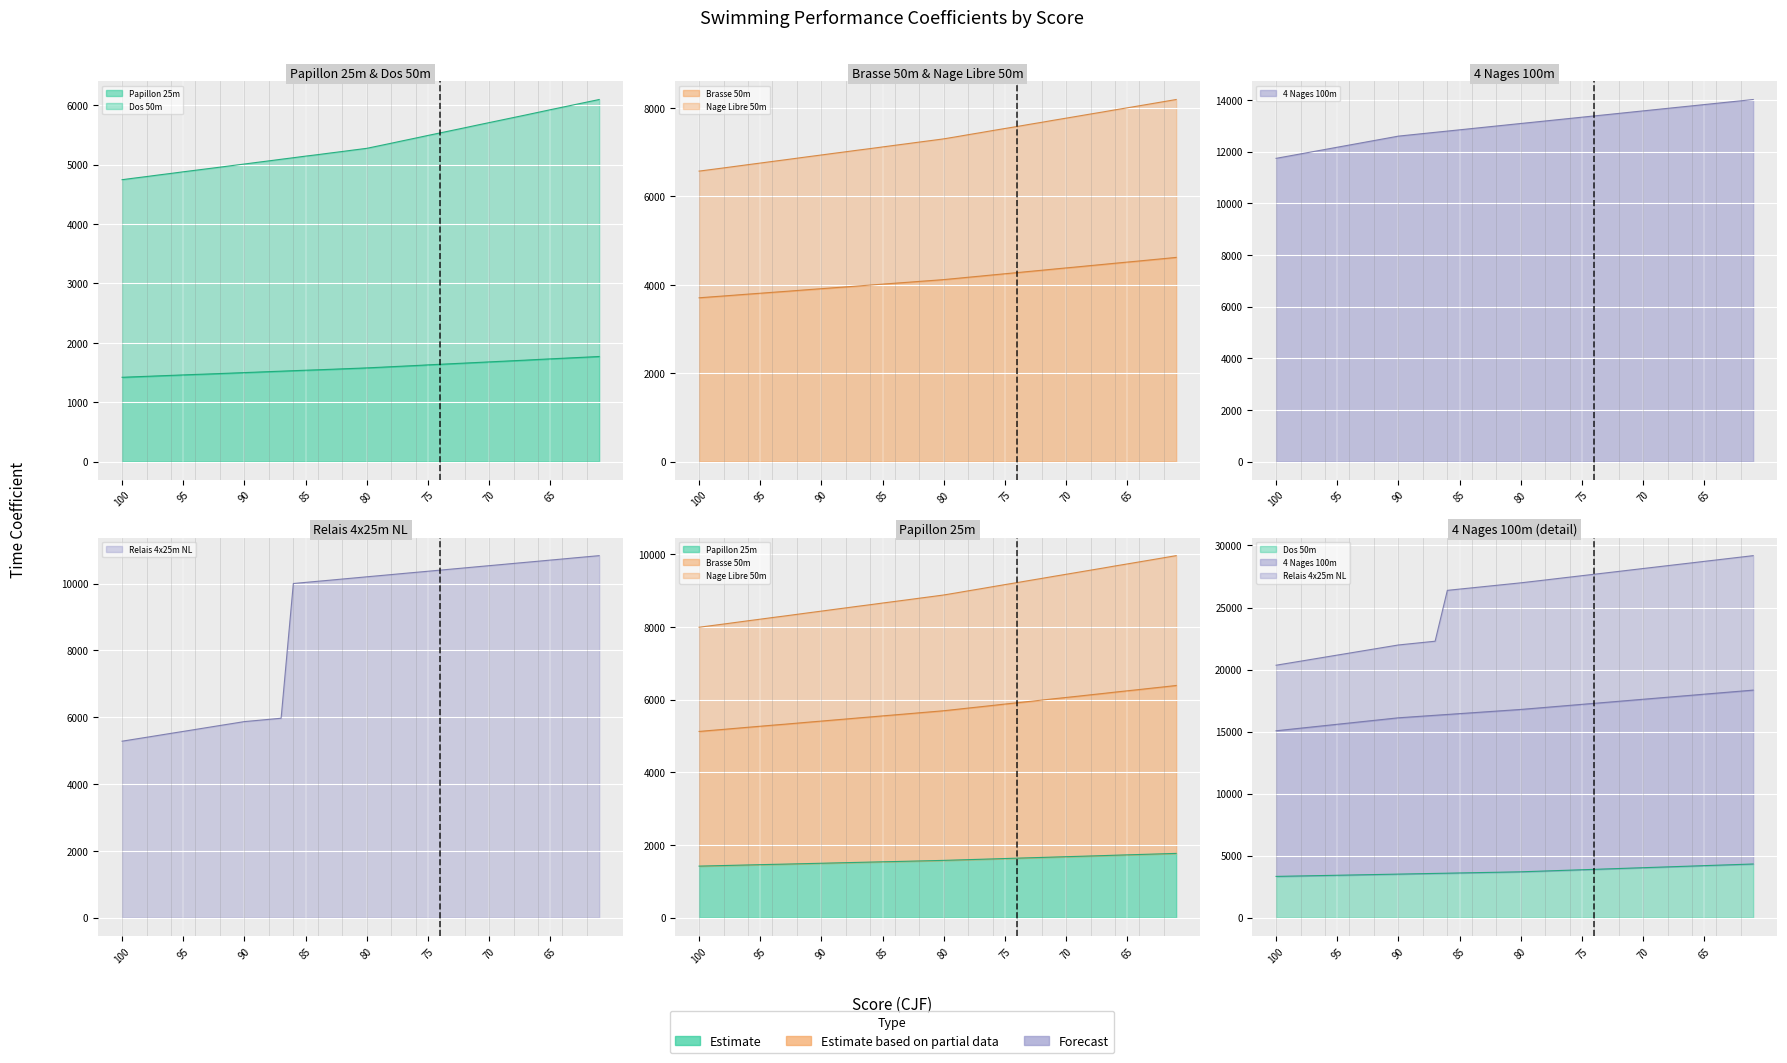

The value of Brasse 50m at 92 is 3871.0. True or false?

True